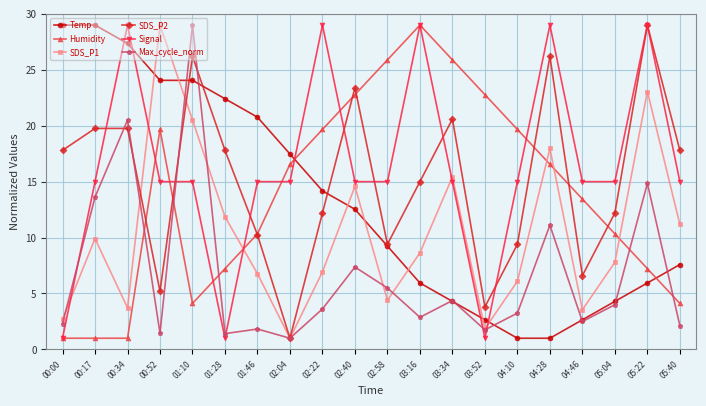

The Max_cycle_norm series shows 5.2 at 00:34. True or false?

False